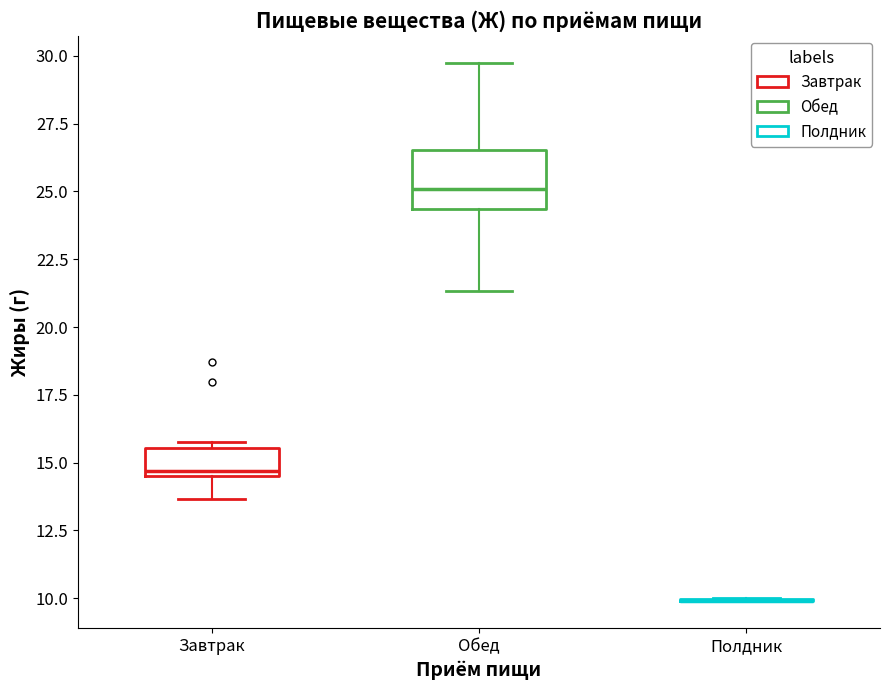

Reading left to right, read every box against the y-axis: the position of its median line, the range the box covers, and the ends of its whiskers. The values are not printed on the chart, so give them approximately, as read against the axis.

Завтрак: median 14.5 (just above the box's lower edge), box 14.5 to 15.5, whiskers 13.5 to 16.0
Обед: median 25.0, box 24.5 to 26.5, whiskers 21.5 to 30.0
Полдник: box collapsed to a line at 10.0, whiskers 10.0 to 10.0